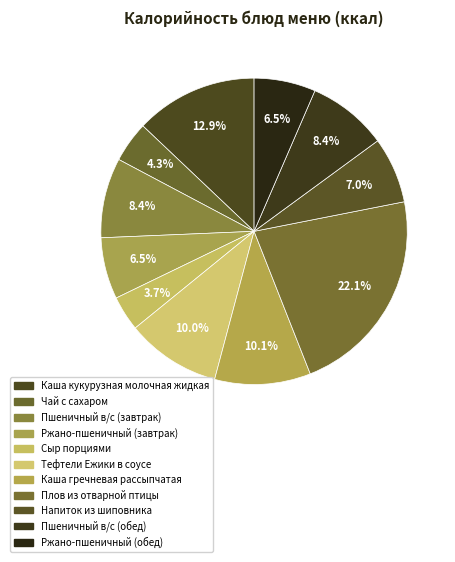

To the nearest percent, what is the average slice percentage?

9%